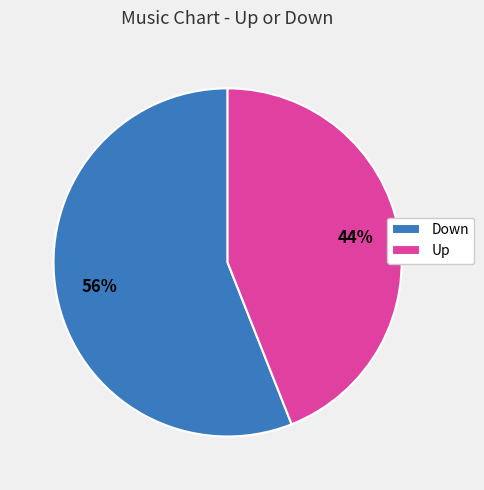

Is the sum of Down and Up greater than half?

Yes